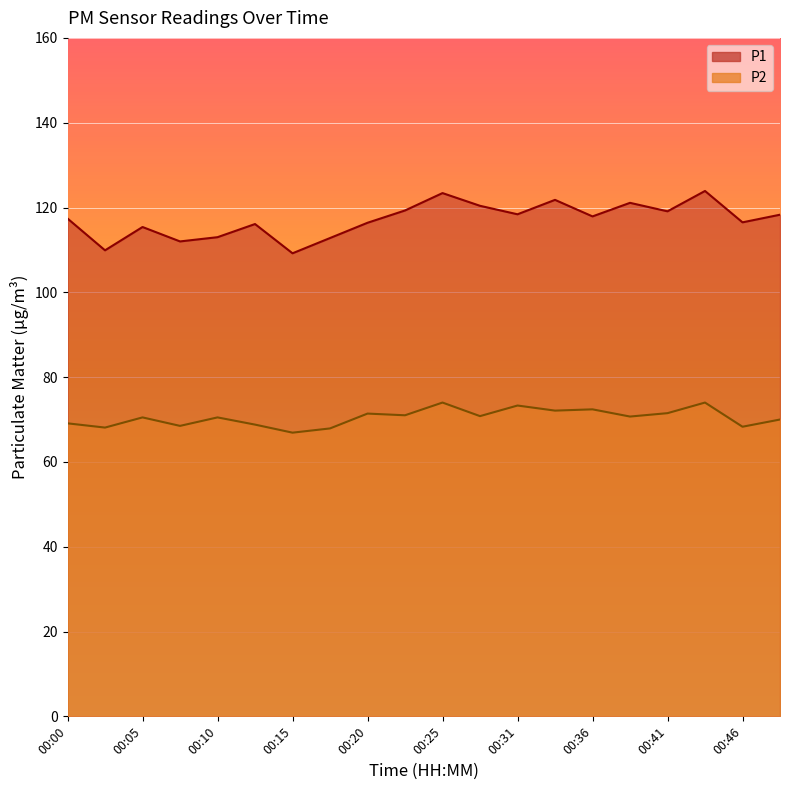

What is the value of the P1 point at the 2nd from the left?

109.9